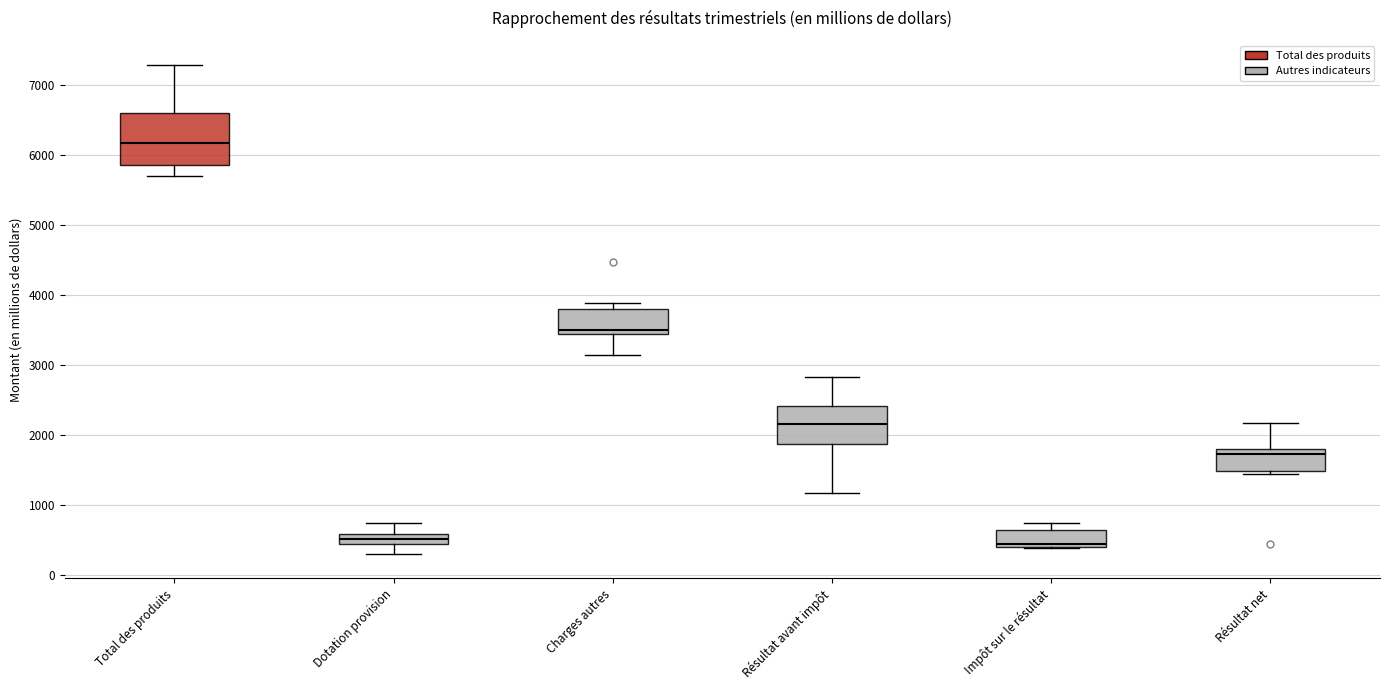

Comparing the boxes themselves (not the whiskers), which one is the tallest?

Total des produits